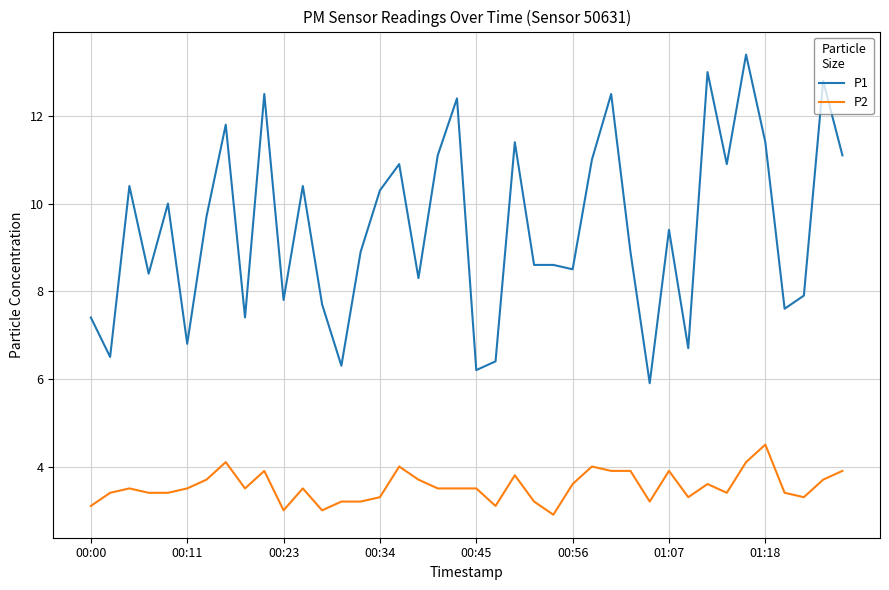

True or false: P1 and P2 intersect in this chart.

False